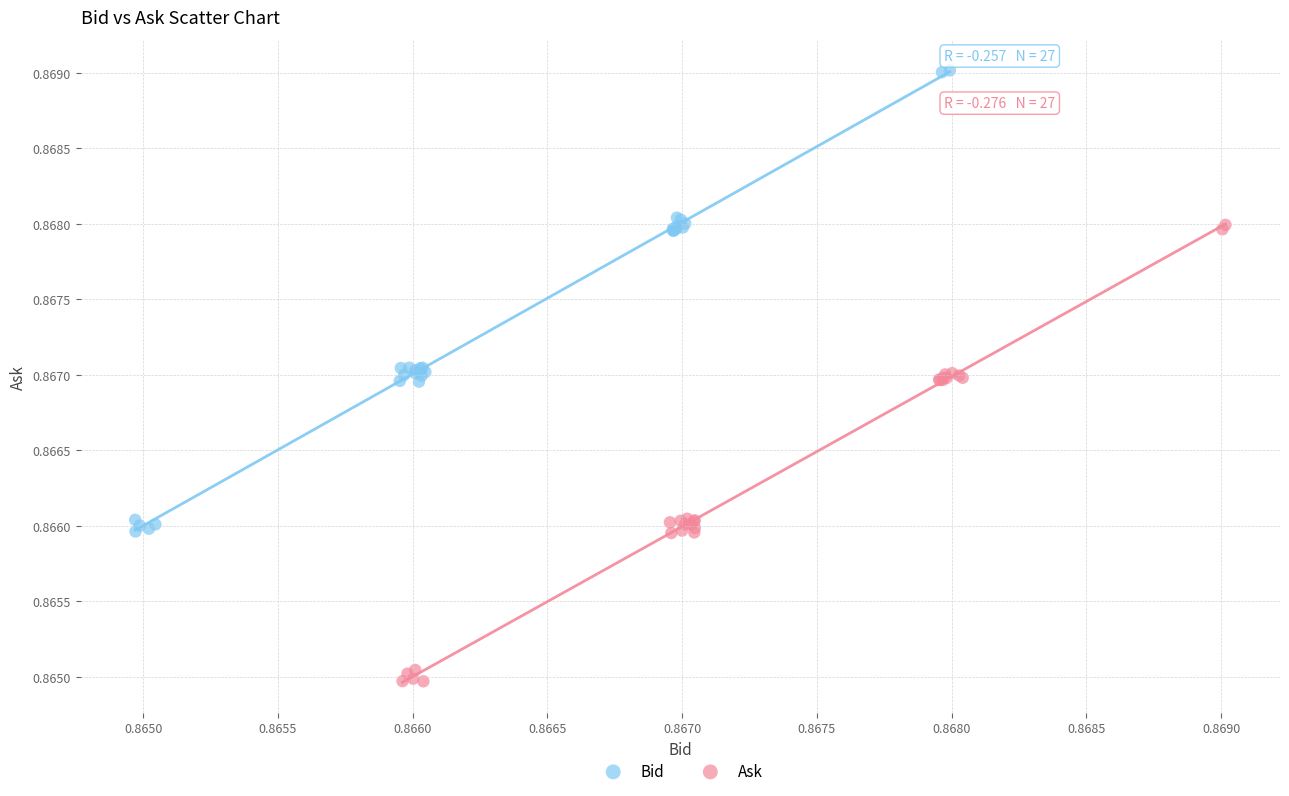

Which series contains the lowest Y value?

Ask